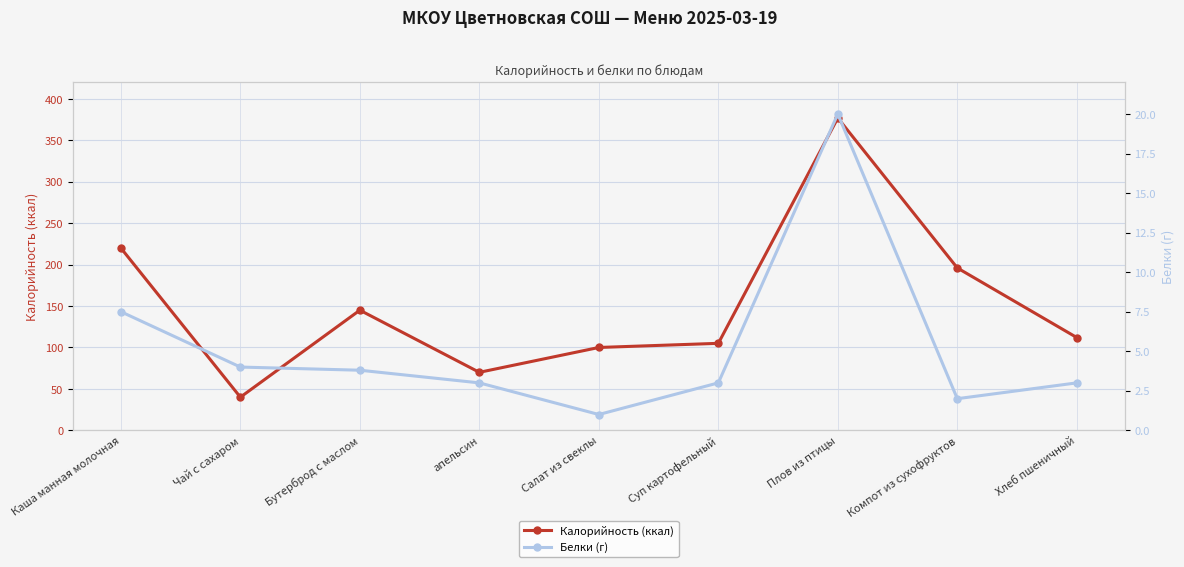

At which category does Калорийность (ккал) reach its first local peak?

Бутерброд с маслом